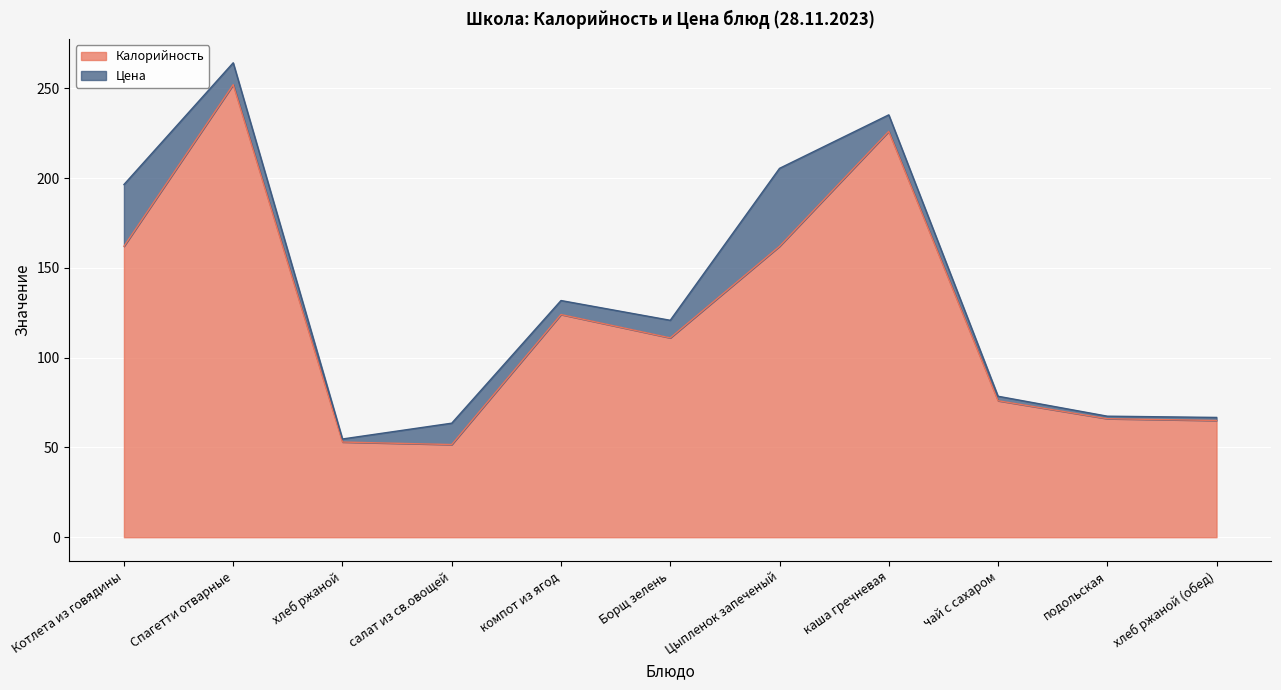

How many lines are shown in the chart?

2